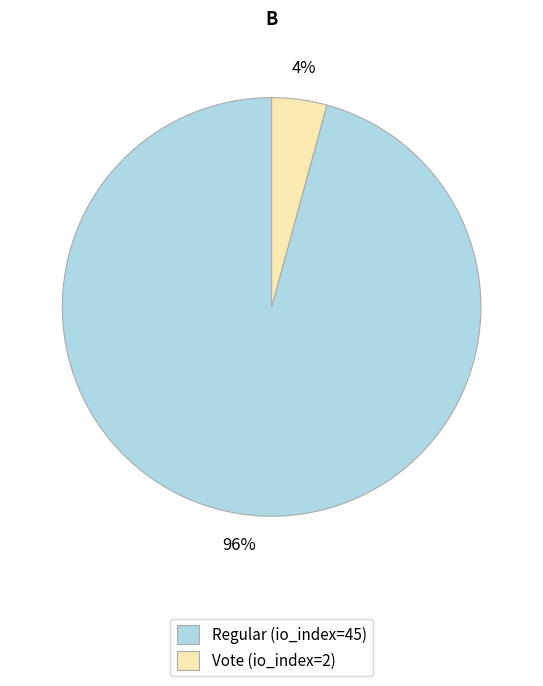

Which slice is the largest?

Regular (io_index=45)